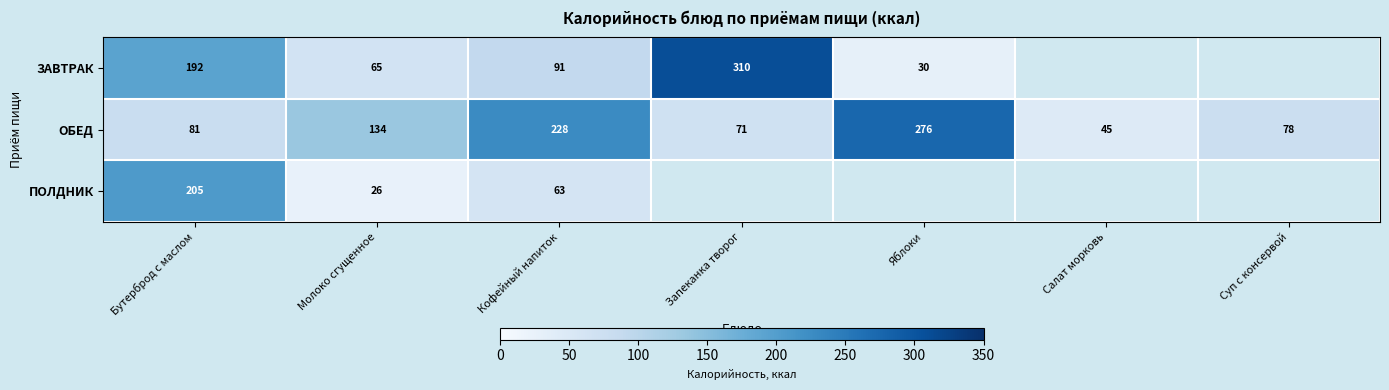

At which category is the sum across all series the highest?

Бутерброд с маслом